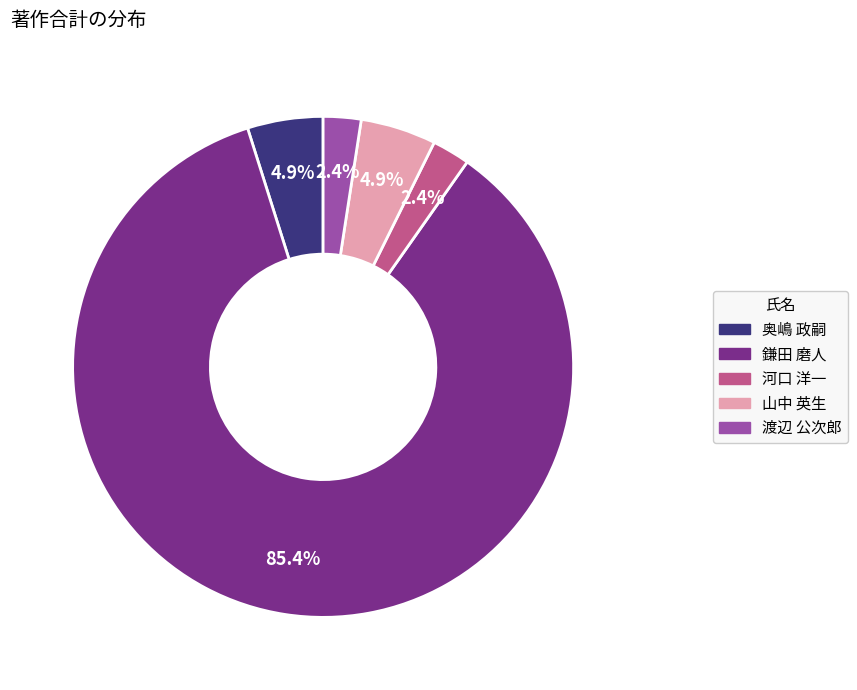

Is there any slice that represents more than half of the pie?

Yes